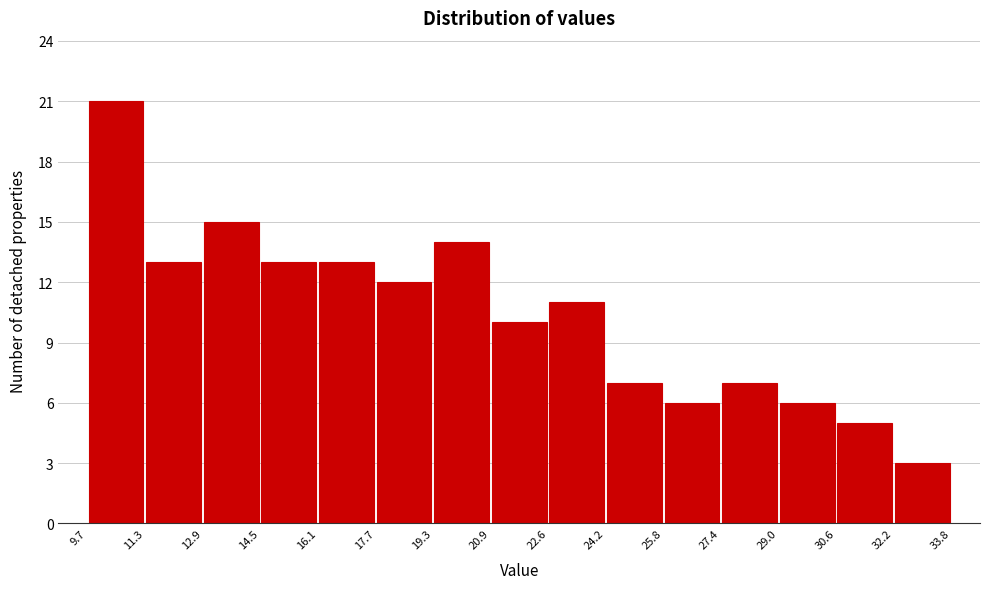

Reading left to right, list every bar in this chart as the range it spans on the x-axis followed by its height. The values are not printed on the chart, so give them approximately, as read against the axis.

9.7 to 11.3: 21
11.3 to 12.9: 13
12.9 to 14.5: 15
14.5 to 16.1: 13
16.1 to 17.7: 13
17.7 to 19.3: 12
19.3 to 20.9: 14
20.9 to 22.6: 10
22.6 to 24.2: 11
24.2 to 25.8: 7
25.8 to 27.4: 6
27.4 to 29.0: 7
29.0 to 30.6: 6
30.6 to 32.2: 5
32.2 to 33.8: 3